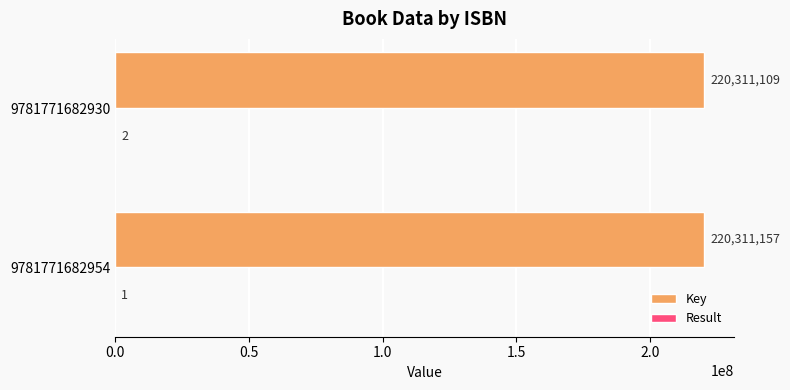

Between 9781771682954 and 9781771682930, which series saw the biggest shift?

Key